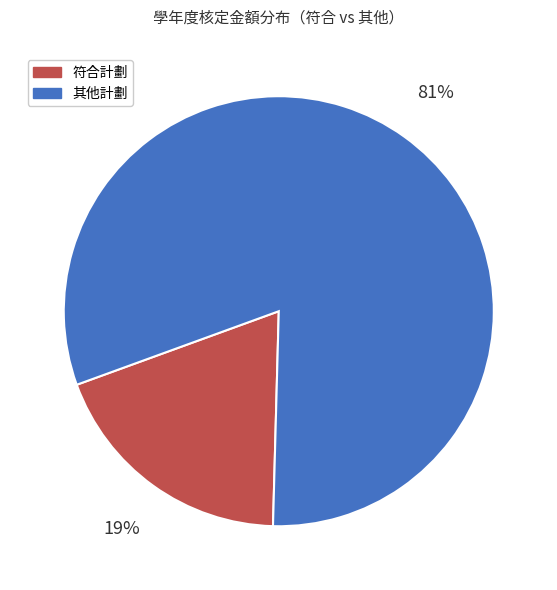

What is the ratio of the value at 其他計劃 to the value at 符合計劃?

4.3